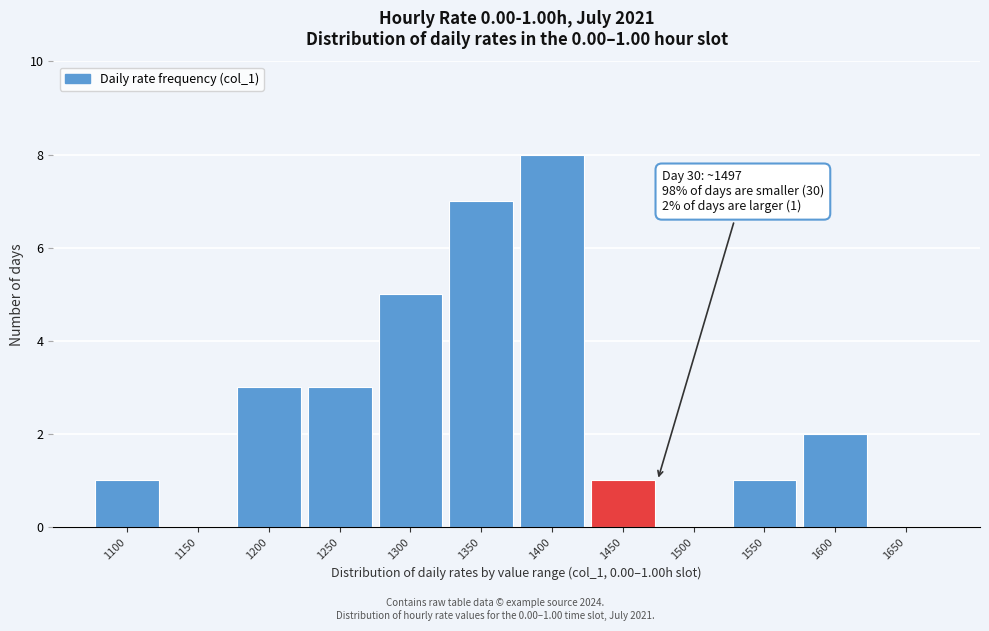

Reading left to right, what are all the values shown in this chart?

1100=1	1150=0	1200=3	1250=3	1300=5	1350=7	1400=8	1450=1	1500=0	1550=1	1600=2	1650=0